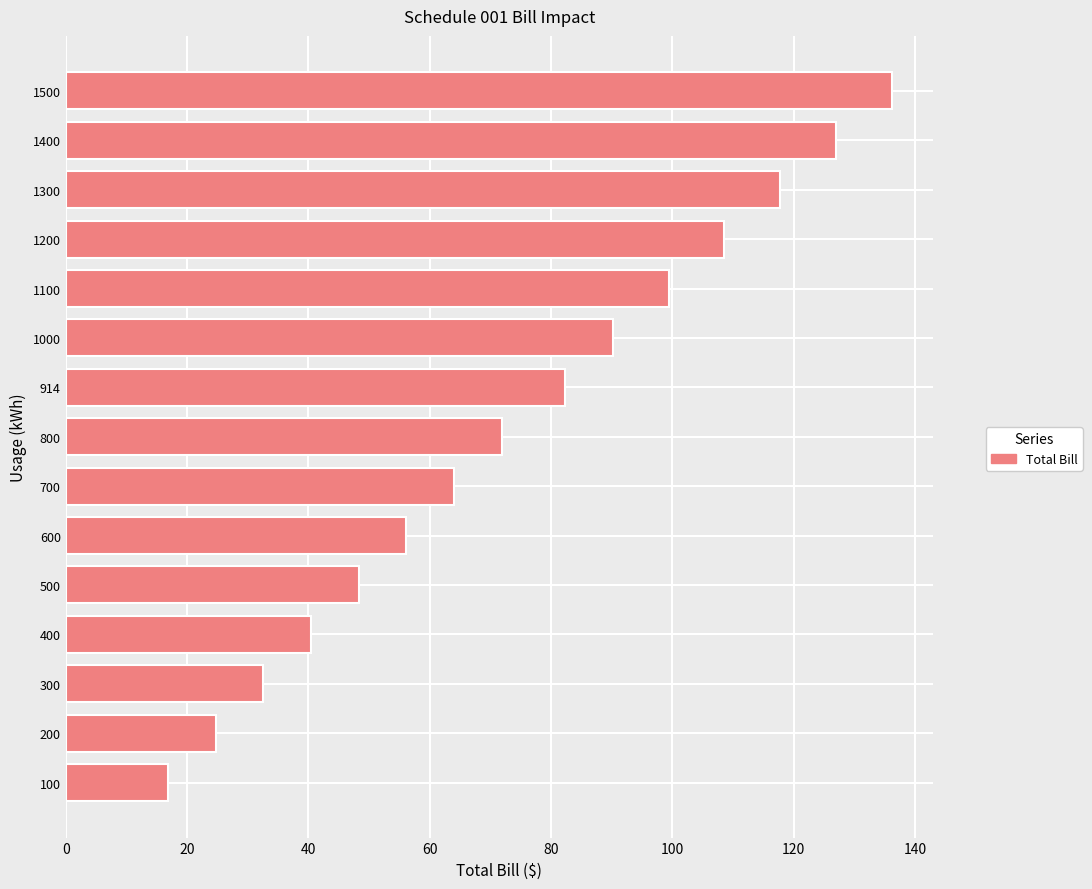

Is it true that the value at 600 is 83.5?

False